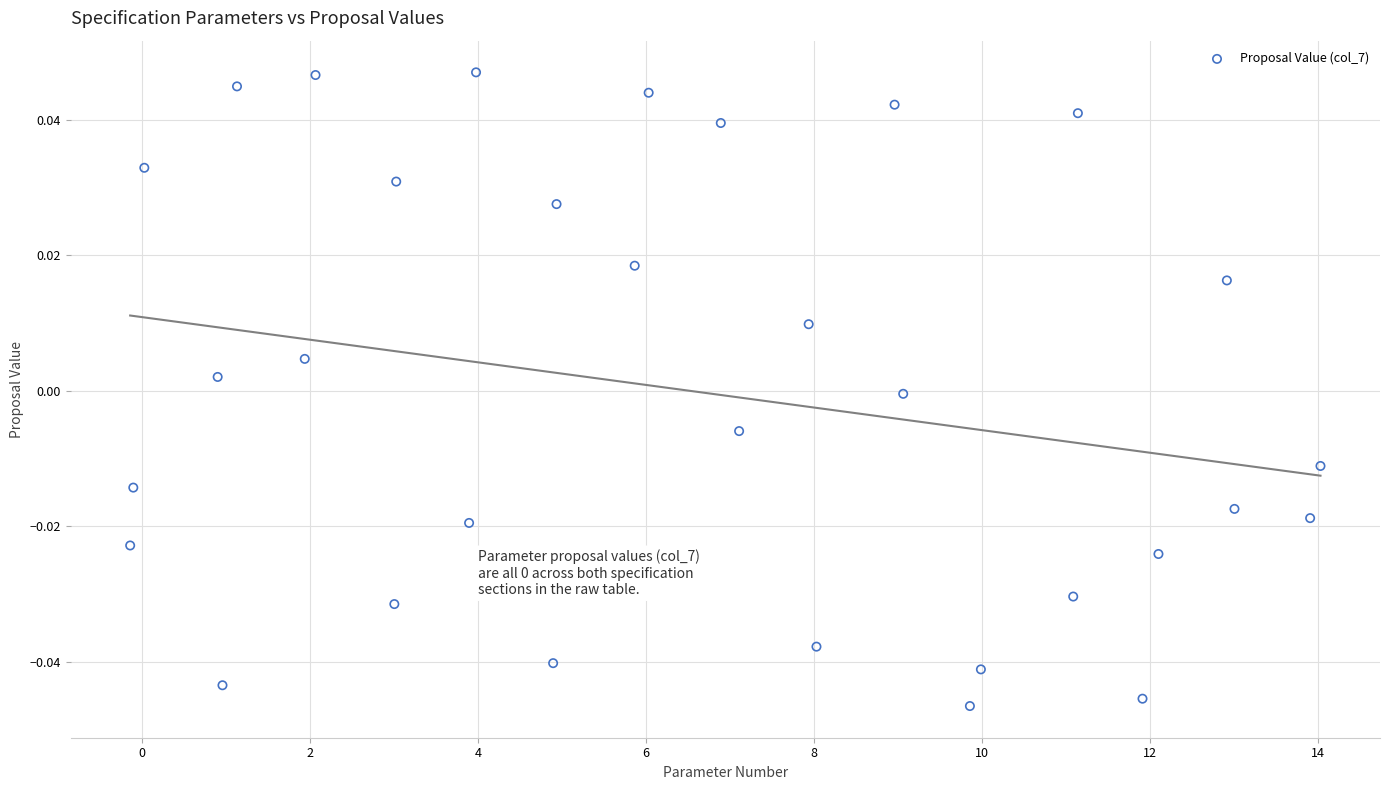

What is the range of X values (max minus min)?

14.2